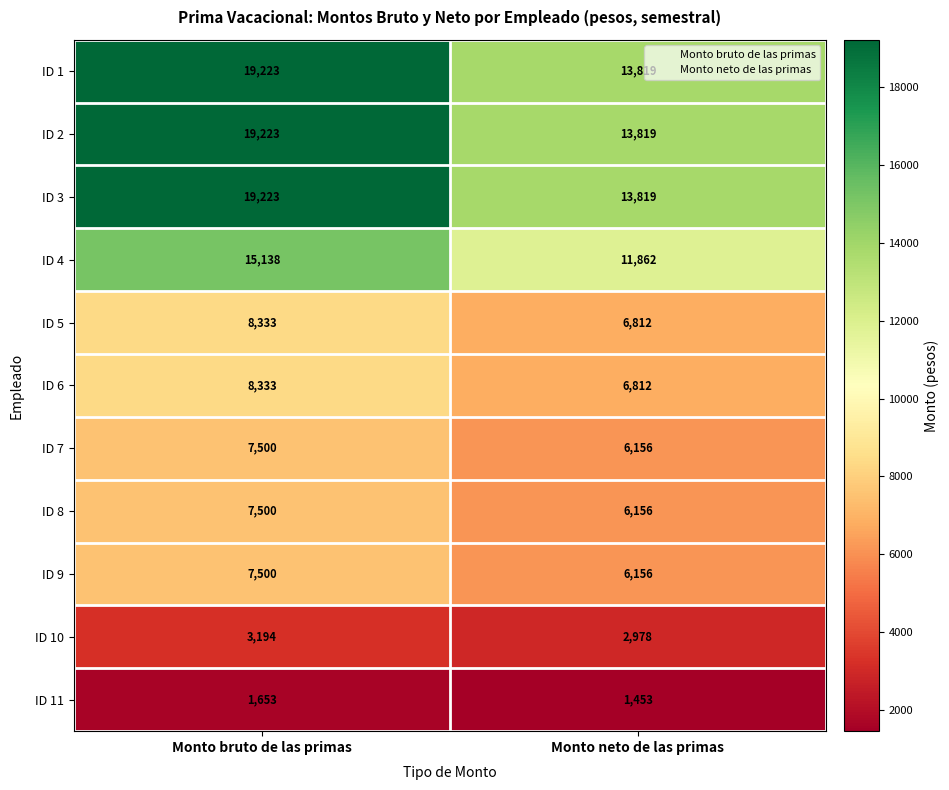

What is the spread (max minus min) of values at Monto neto de las primas?

12366